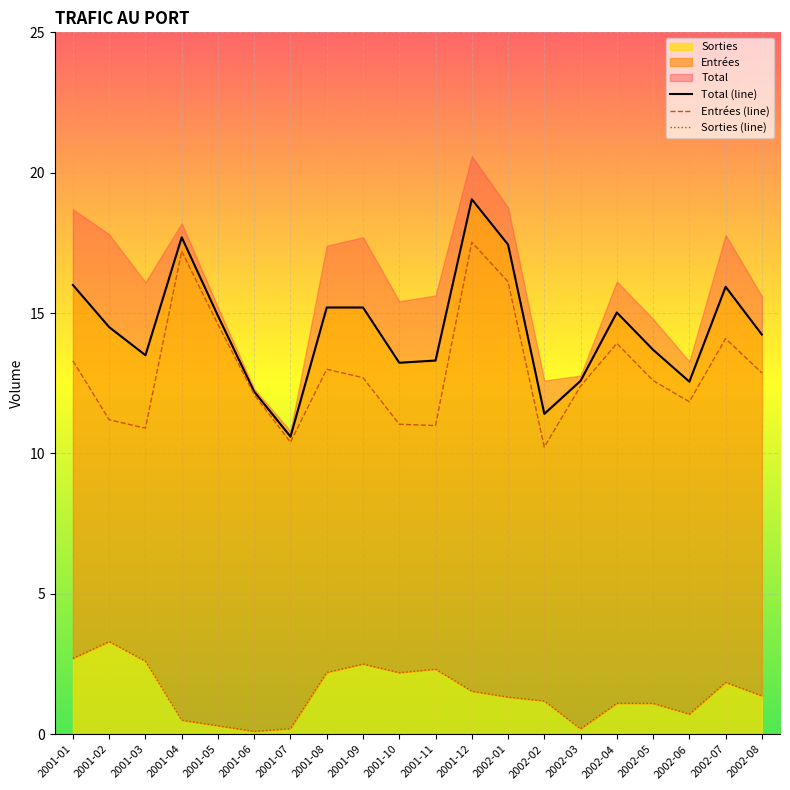

Is it true that Entrées (line) equals 3.2 at 2001-06?

False